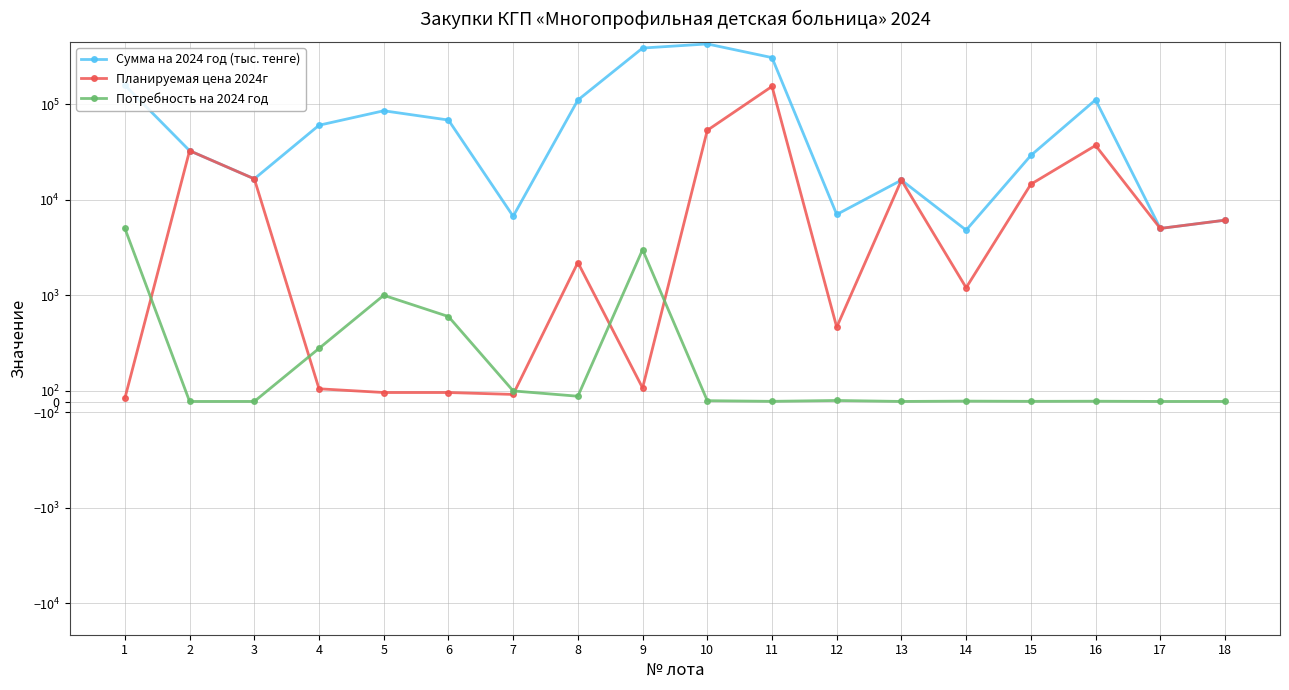

How many values in the Сумма на 2024 год (тыс. тенге) series are below 60000?

9